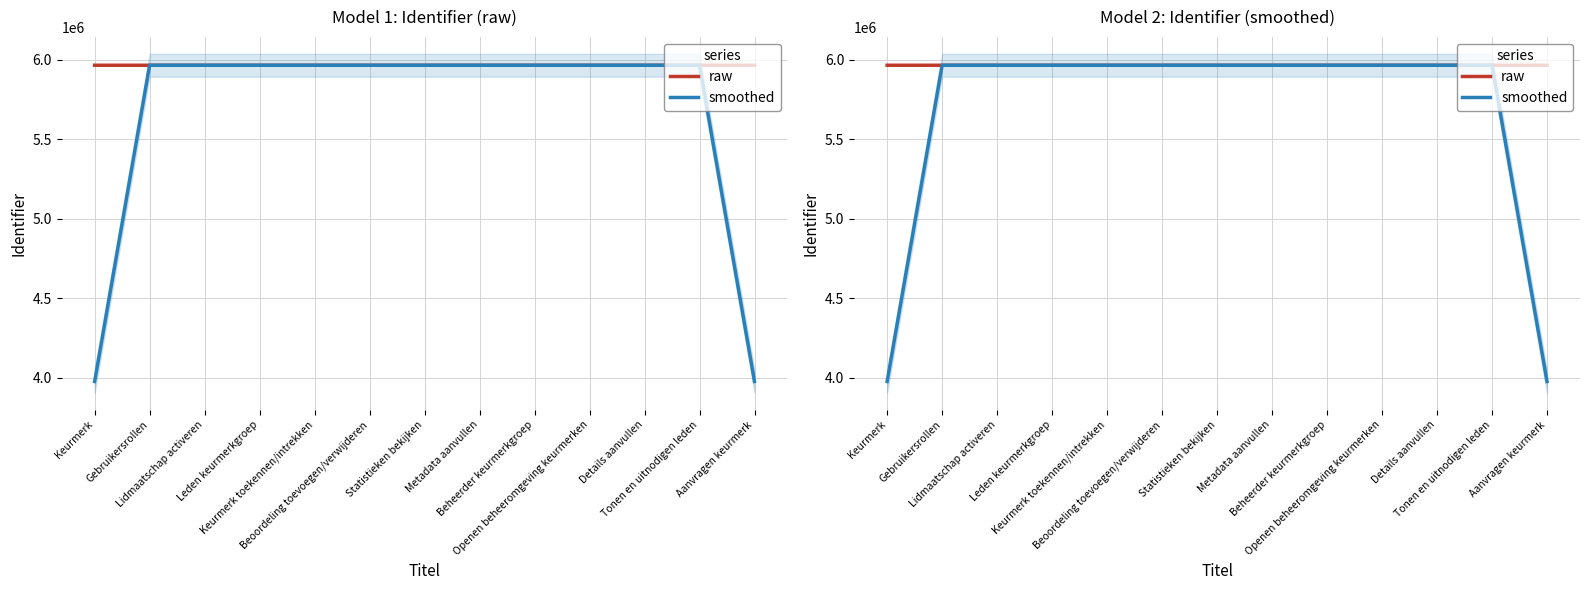

Is this an area chart (filled region under the line)?

No